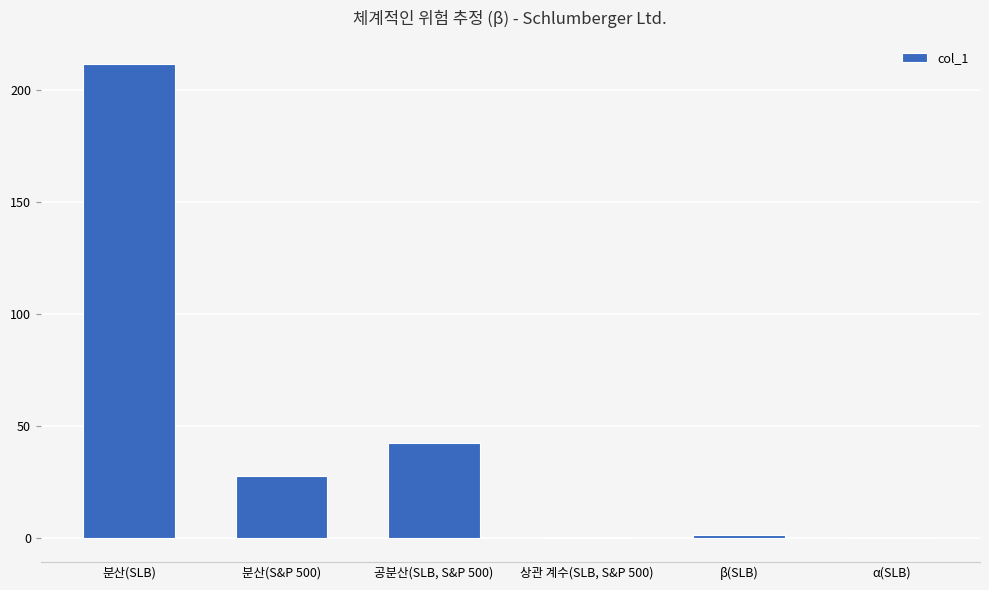

What is the sum of all values?

284.0